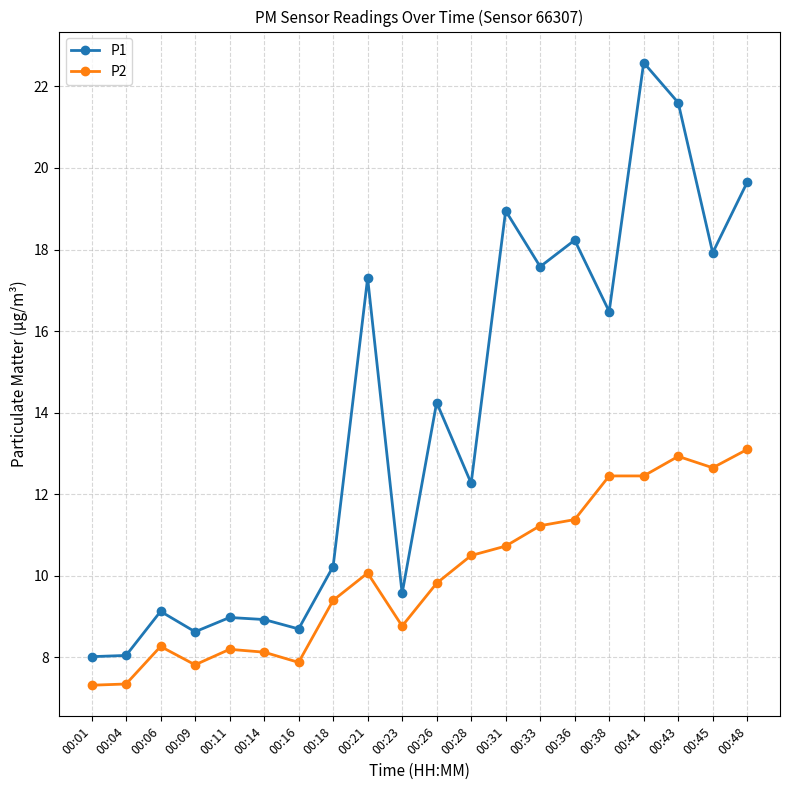

How many data points does each series have?

20